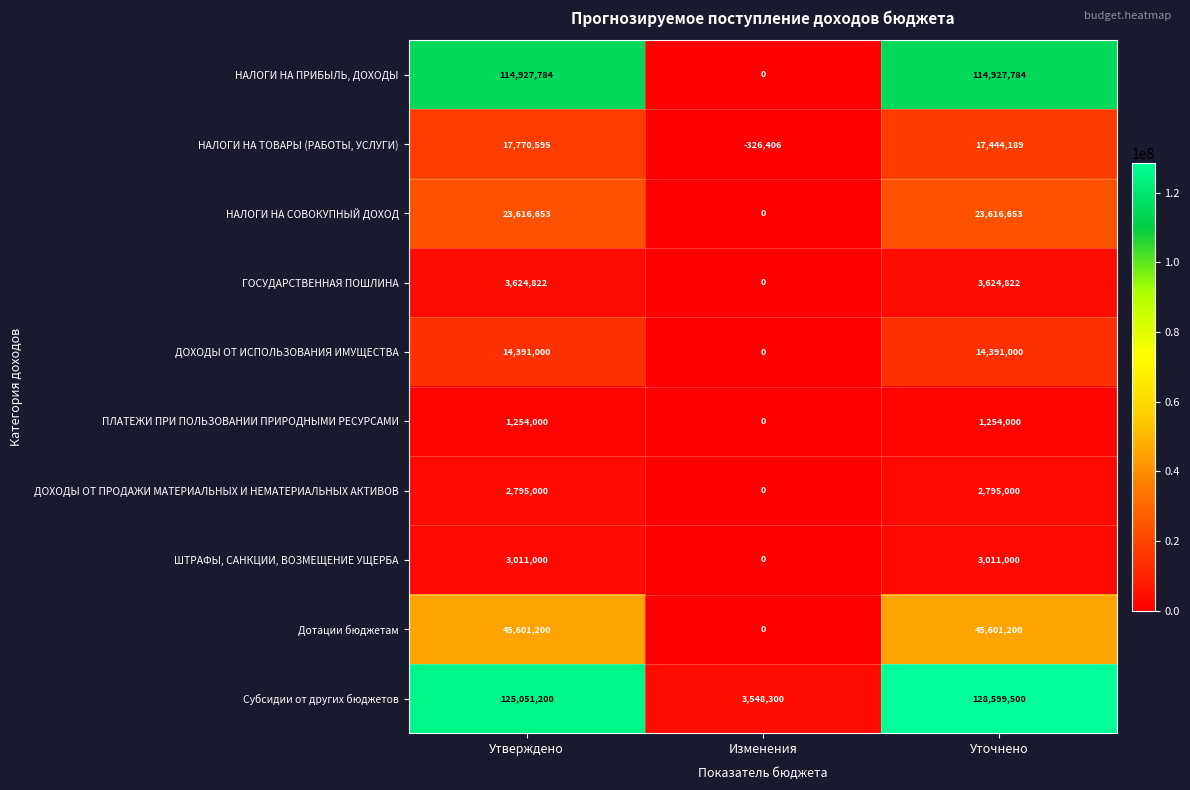

Is it true that ПЛАТЕЖИ ПРИ ПОЛЬЗОВАНИИ ПРИРОДНЫМИ РЕСУРСАМИ equals 608509 at Изменения?

False